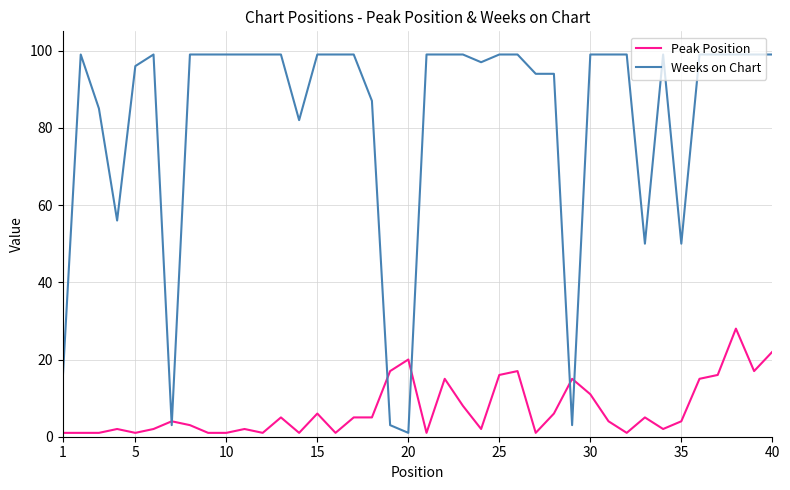

Which series has the largest total across all categories?

Weeks on Chart